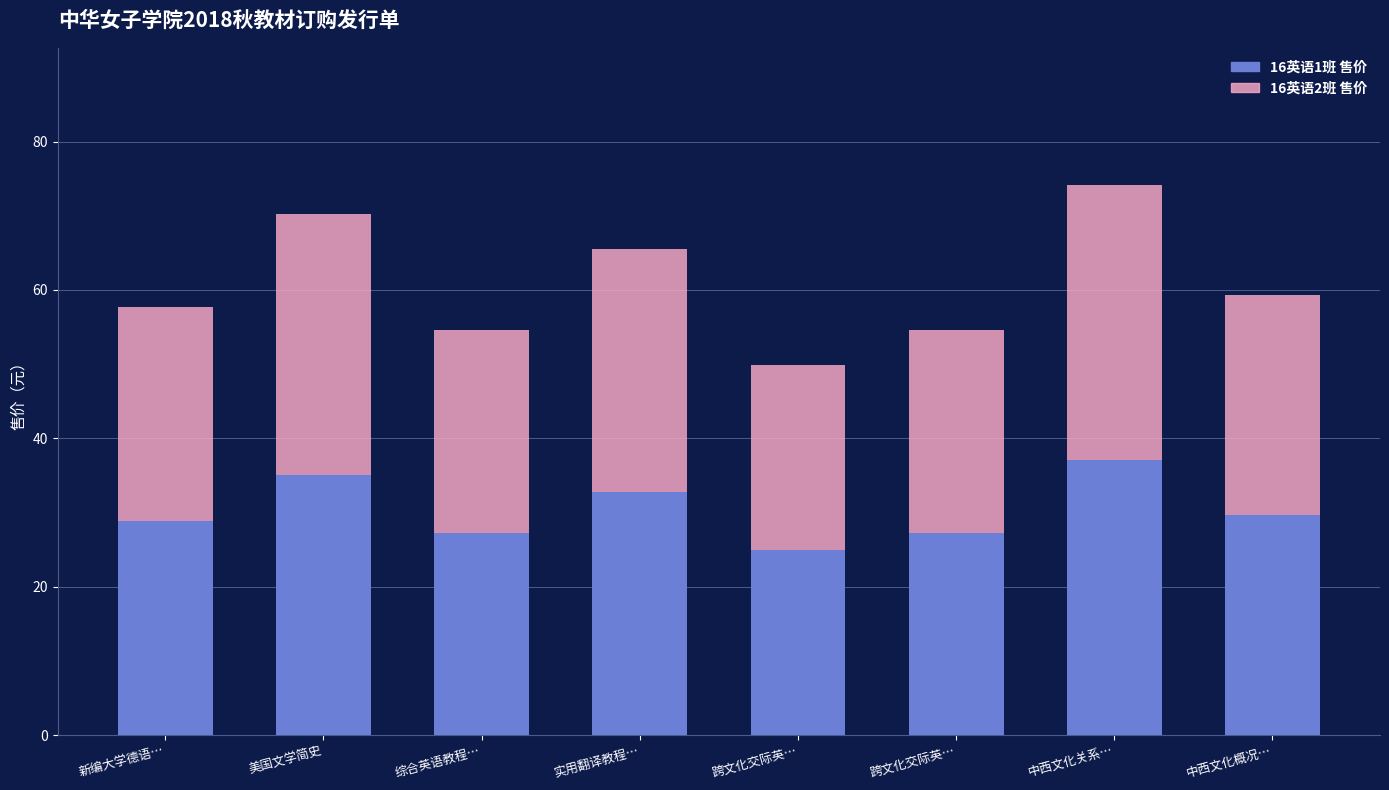

What are all the series names shown in the legend?

16英语1班 售价, 16英语2班 售价